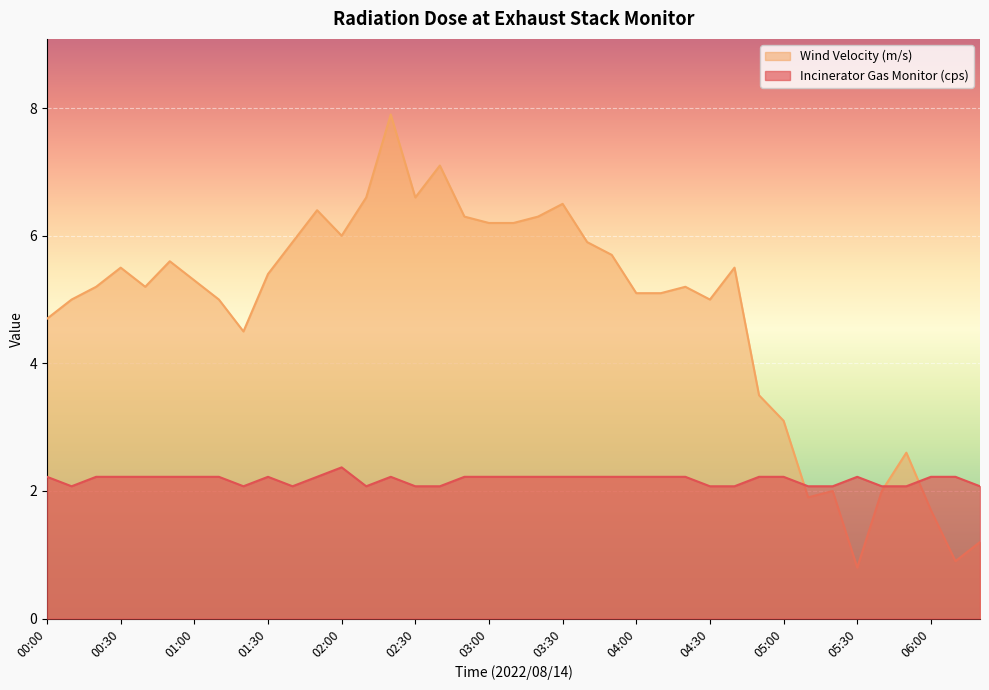

At which label does Wind Velocity (m/s) first exceed 5?

00:20